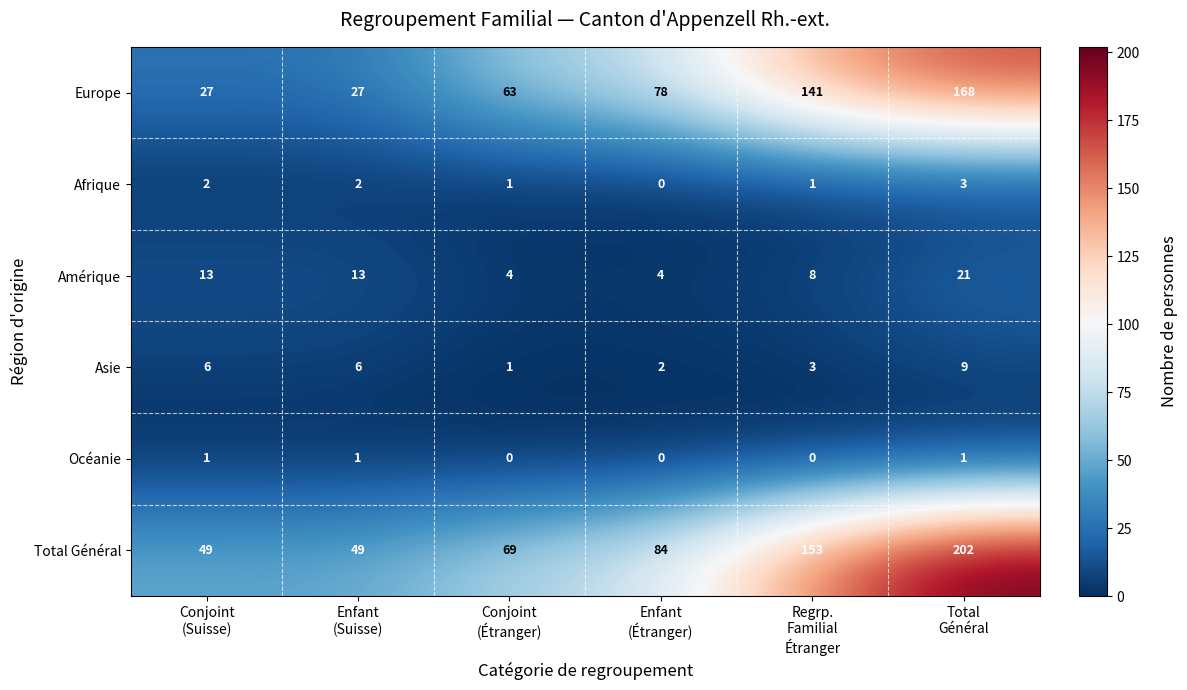

Which series has the largest total across all categories?

Total Général